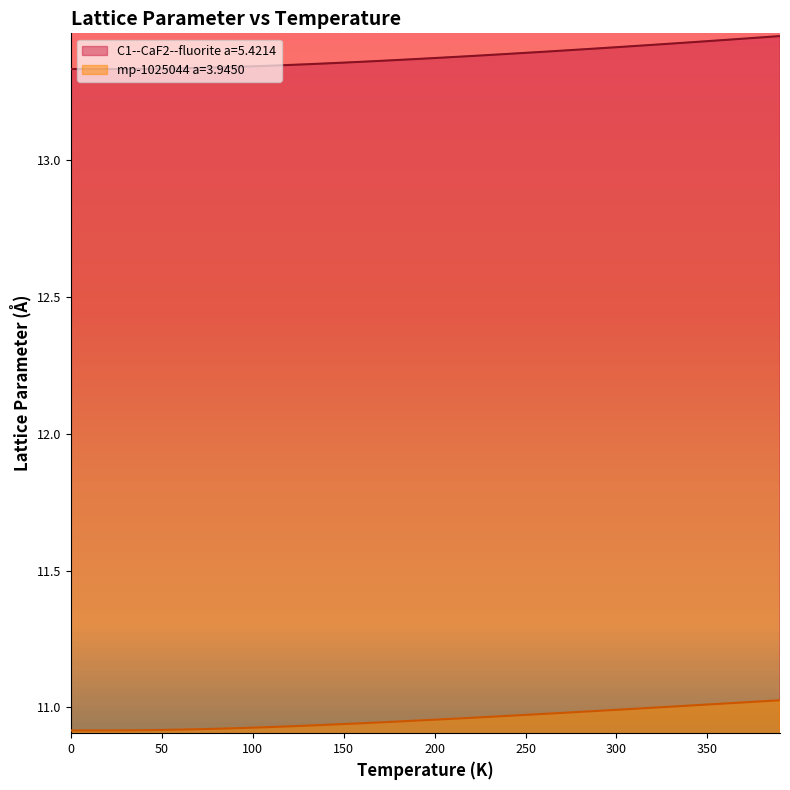

True or false: mp-1025044 a=3.9450 has more than 0 interior local peaks.

False